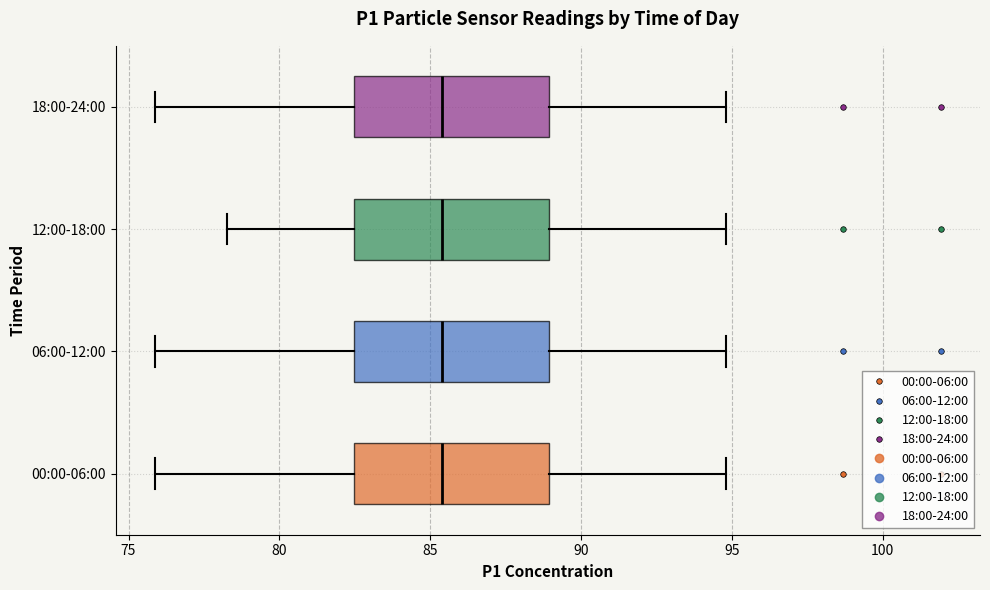

Where does the median line of the box for 06:00-12:00 sit on the x-axis? The values are not printed on the chart, so give them approximately, as read against the axis.

85.5